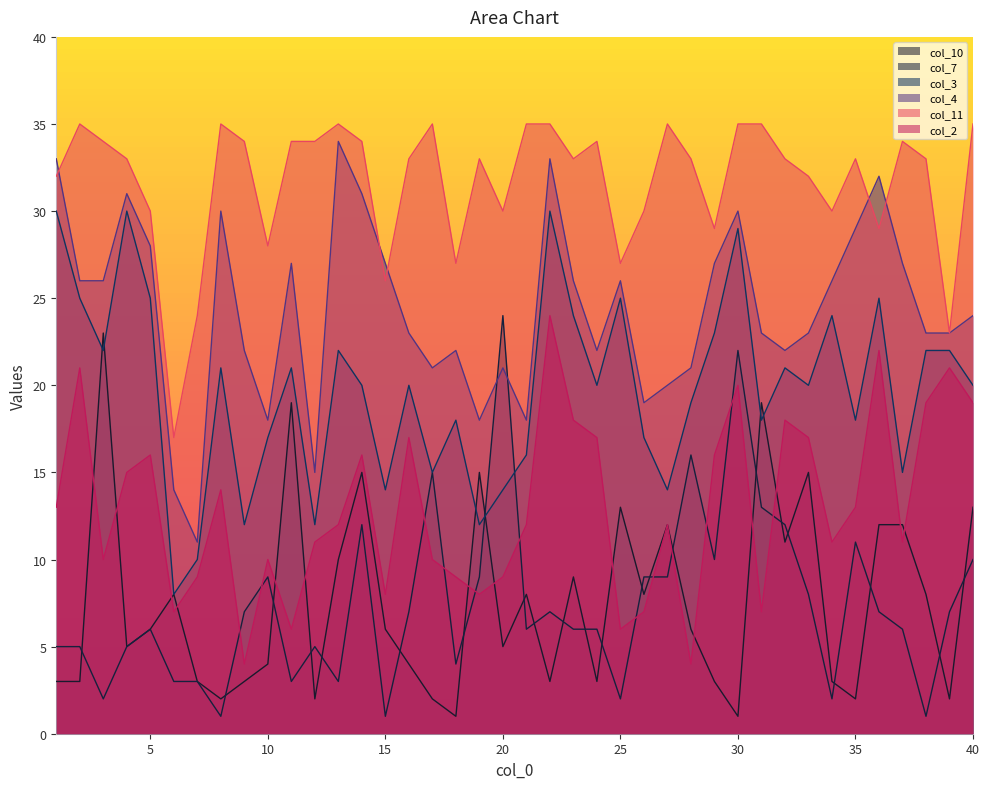

What is the sum of all col_10 values?

302